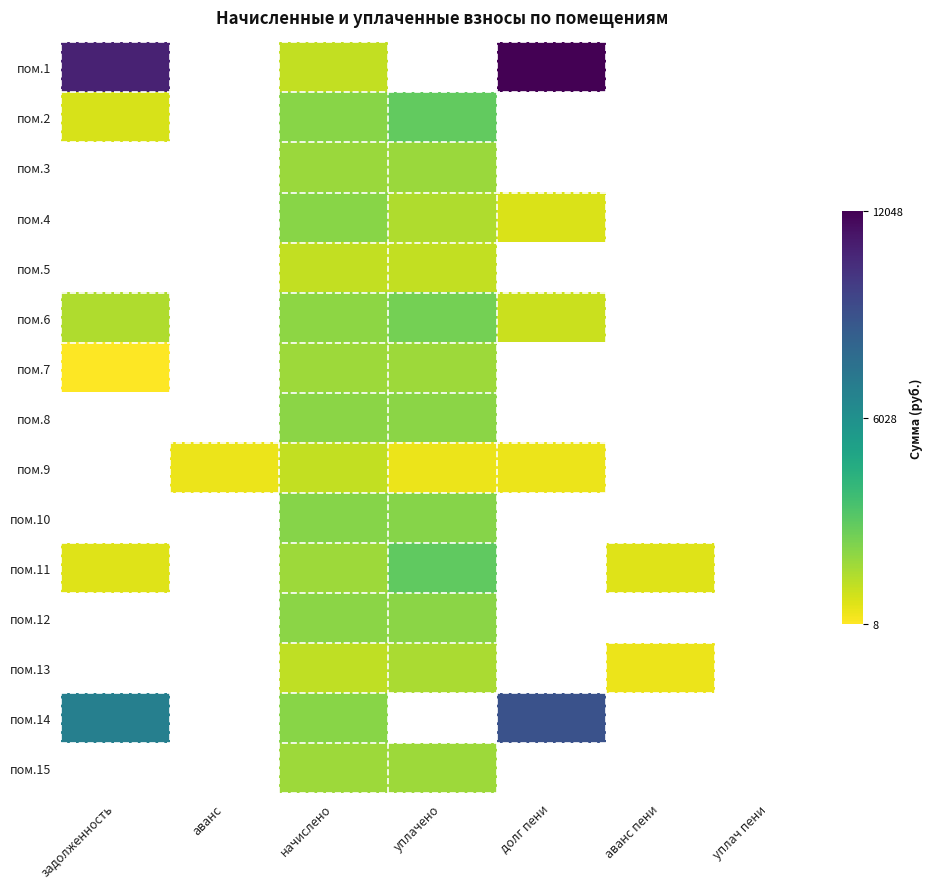

At how many categories does at least one series exceed 4777?

2